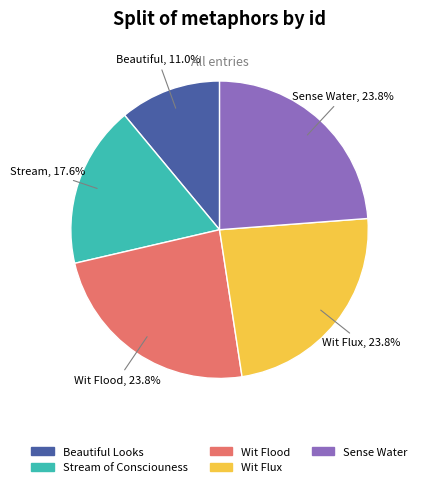

Does Wit Flux account for over 50% of the chart?

No